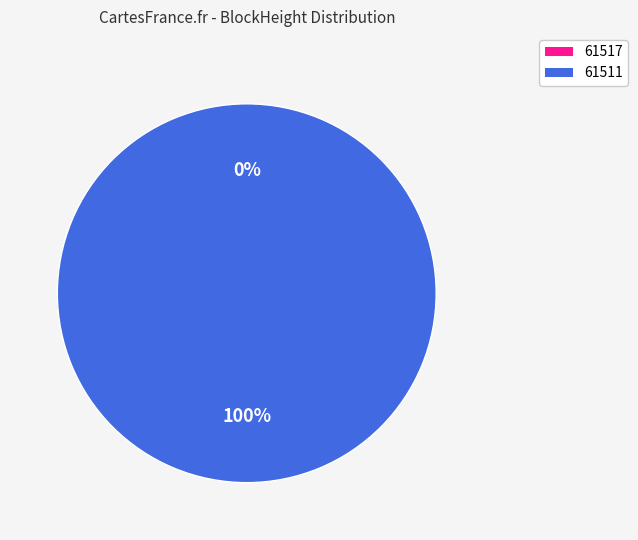

Count the number of slices in the pie.

2